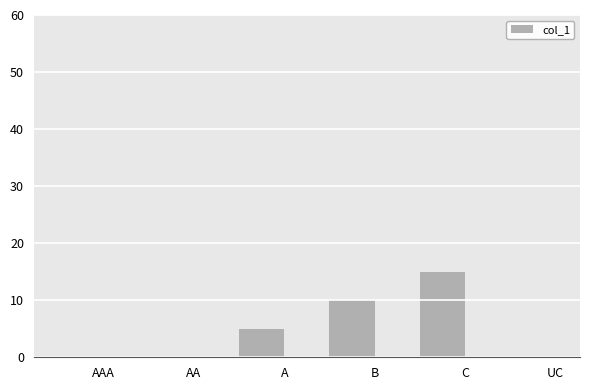

What is the sum of the values at AA and A?

5